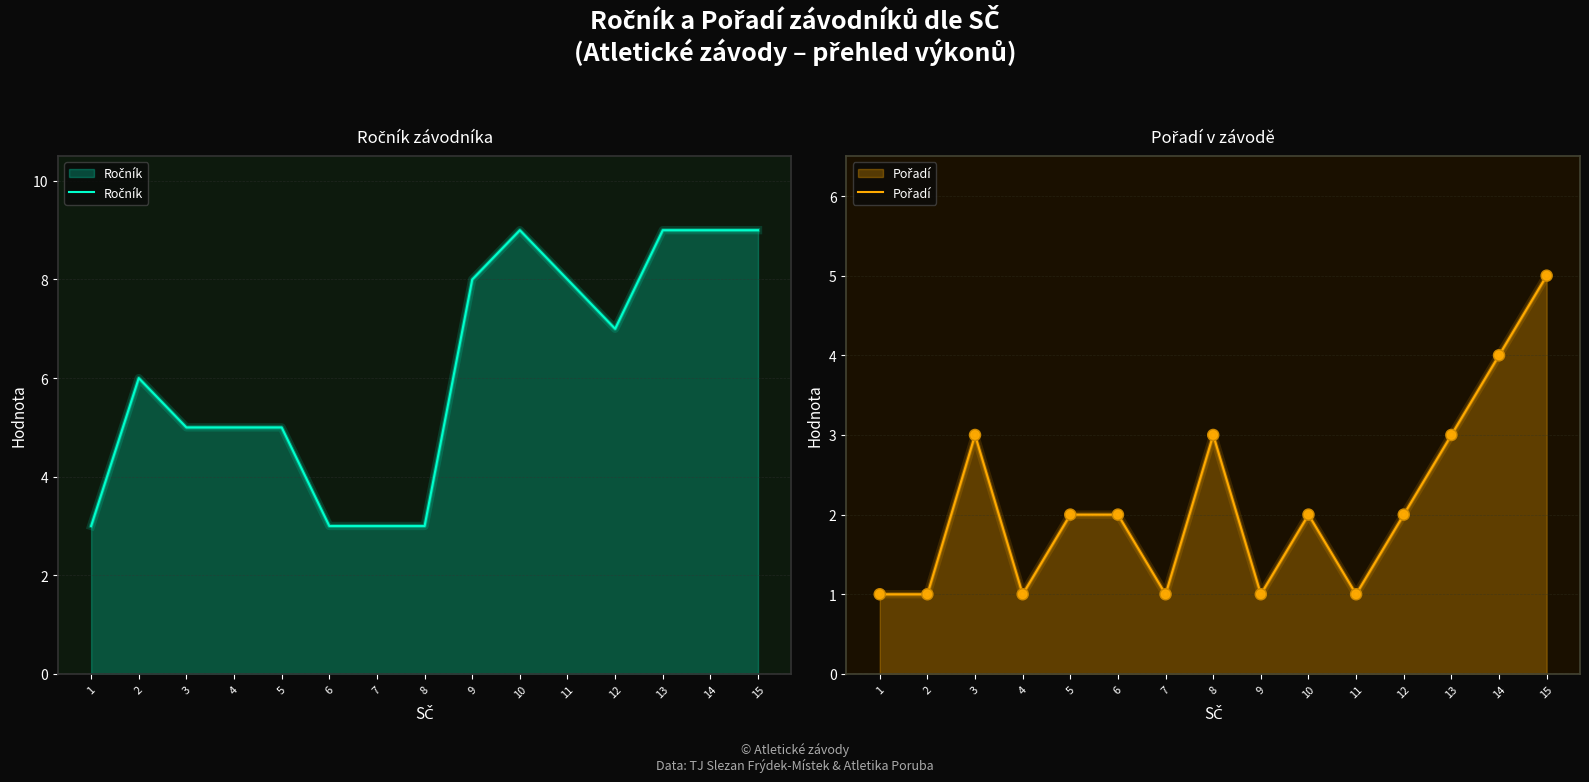

How many Pořadí values are between 1 and 3?

13